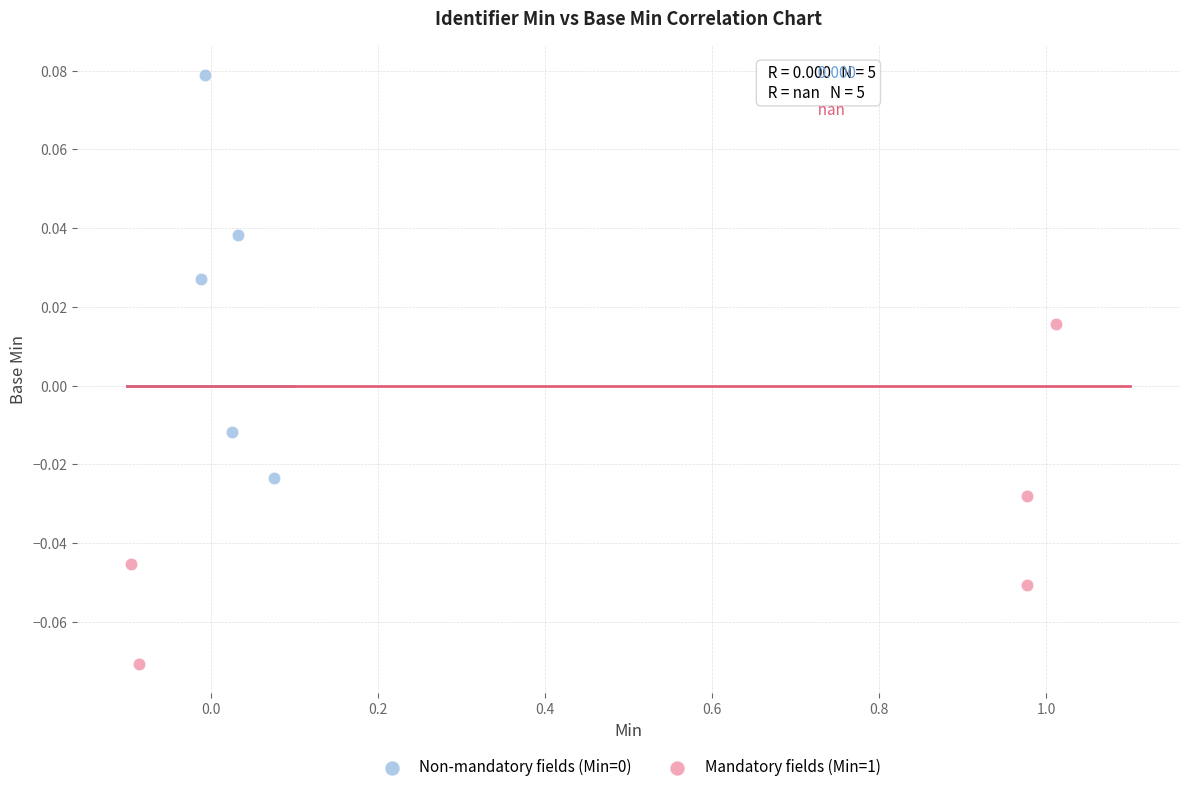

Which series reaches the minimum Y coordinate?

Mandatory fields (Min=1)